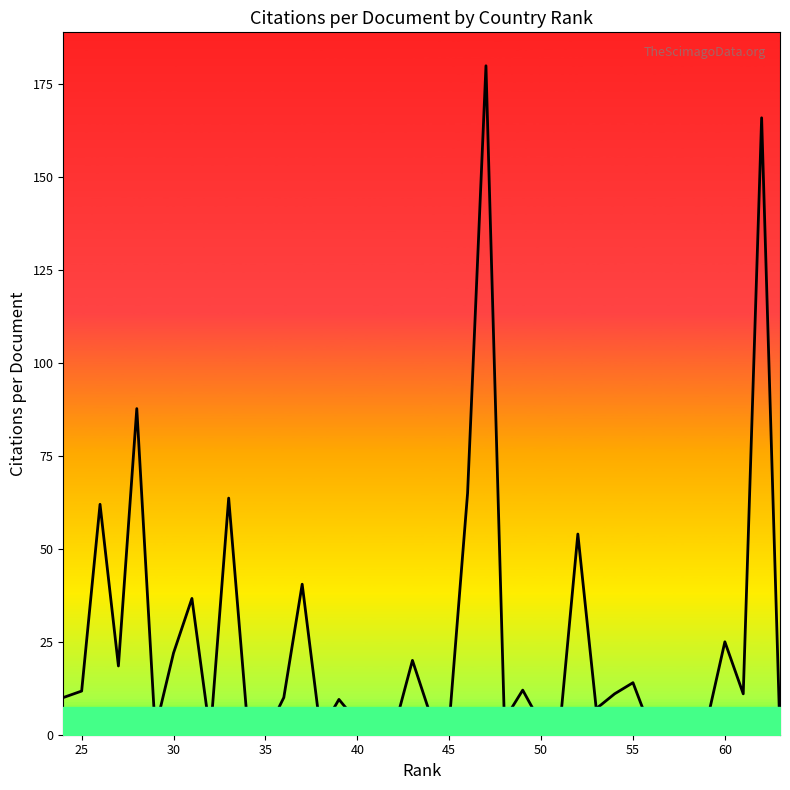

Which category has the highest value across all series?

47